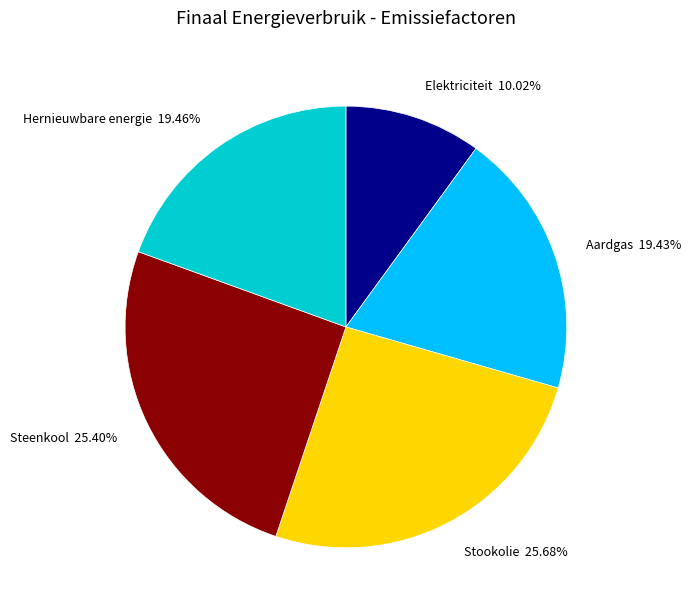

How much of the chart is everything except Stookolie?

74.3%